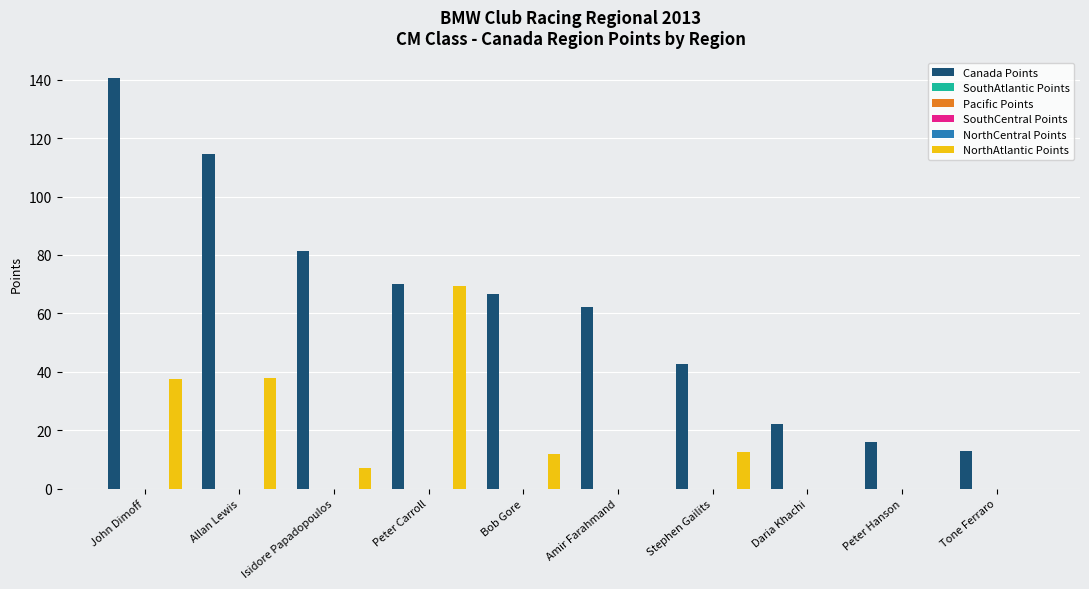

Are the bars grouped side by side (vs. stacked)?

Yes